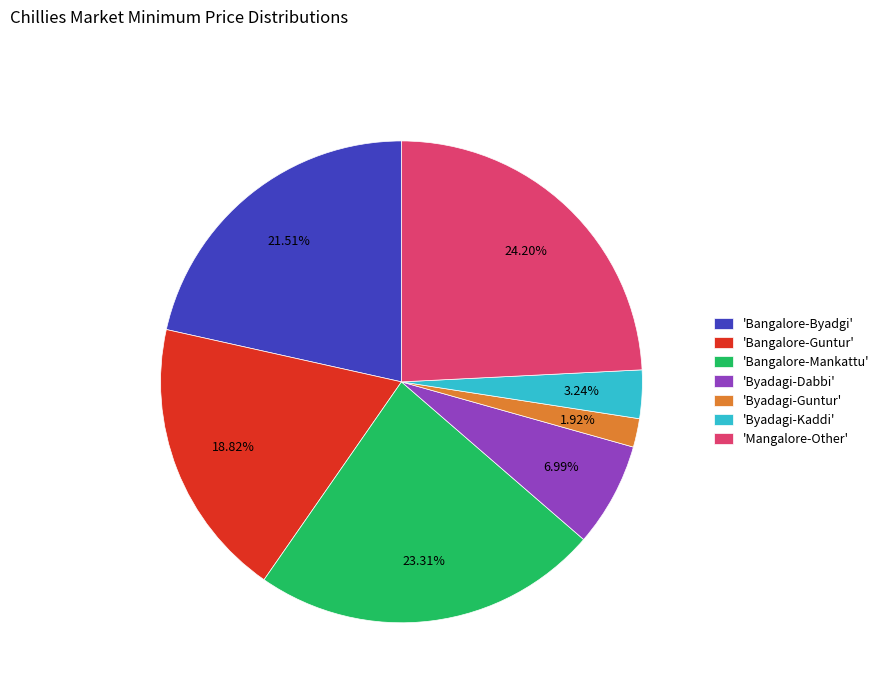

To the nearest percent, what is the difference between the largest and smallest slice percentages?

22%